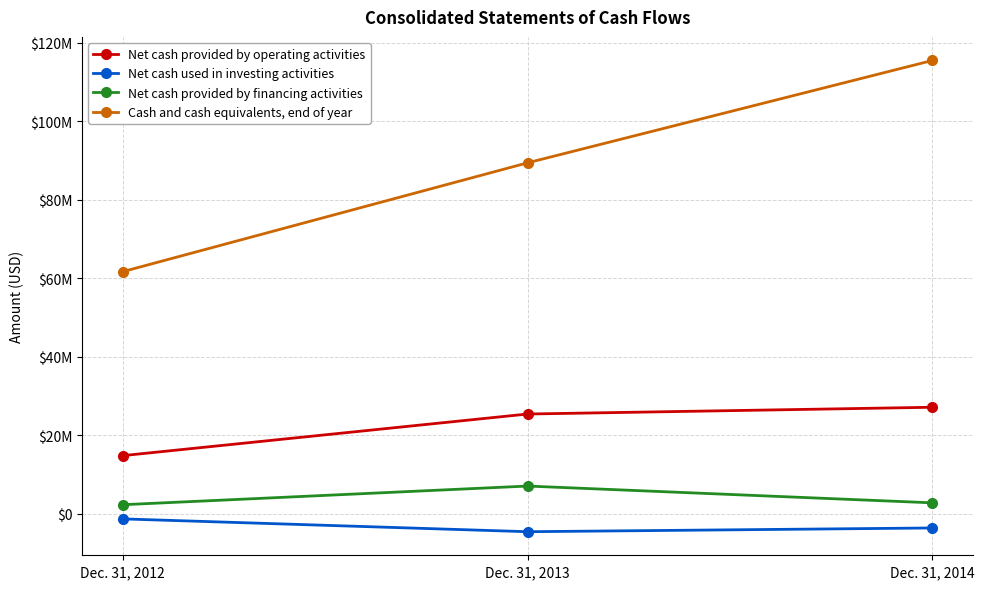

What are all the series names shown in the legend?

Net cash provided by operating activities, Net cash used in investing activities, Net cash provided by financing activities, Cash and cash equivalents, end of year